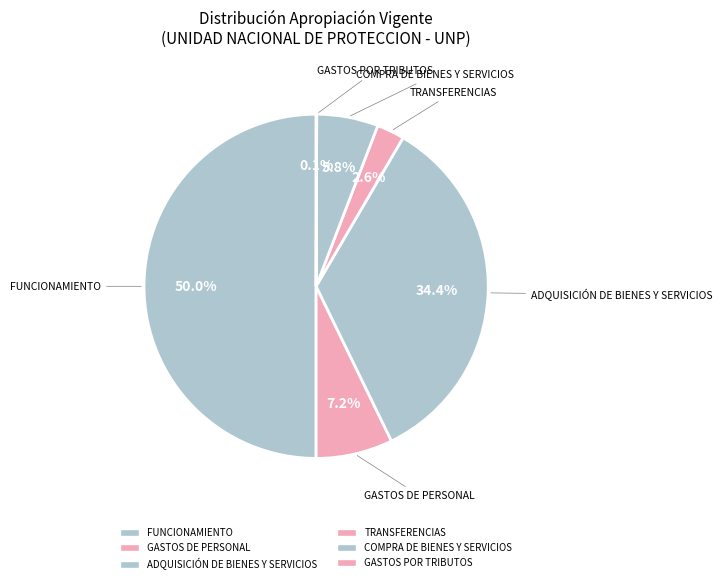

Rank the categories by value from highest to lowest.

FUNCIONAMIENTO, ADQUISICIÓN DE BIENES Y SERVICIOS, GASTOS DE PERSONAL, COMPRA DE BIENES Y SERVICIOS, TRANSFERENCIAS, GASTOS POR TRIBUTOS